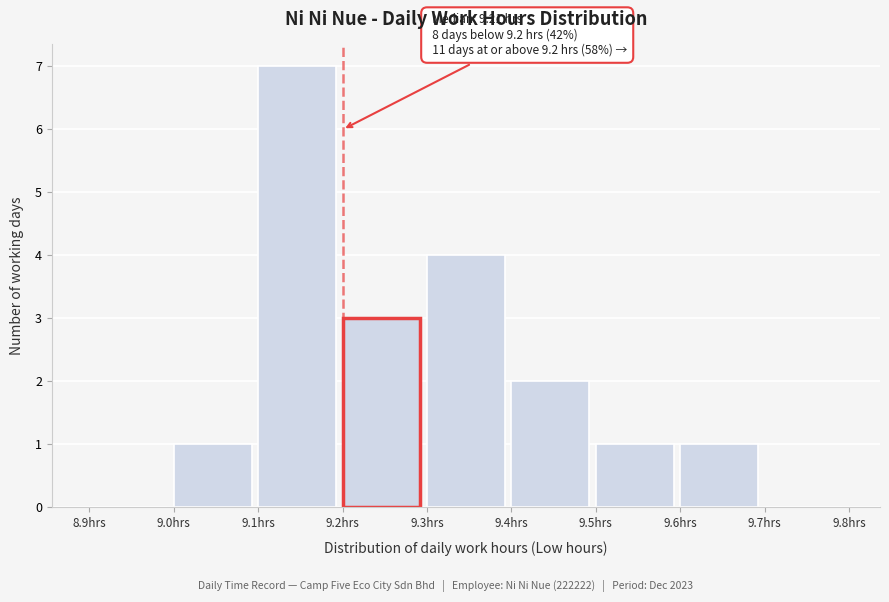

Over which range of the x-axis is the bar tallest?

9.1 to 9.2